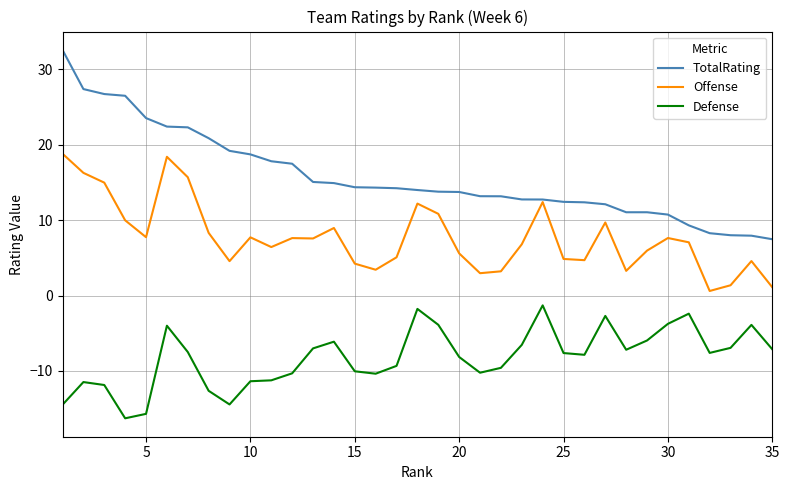

Does the chart have visible grid lines?

Yes